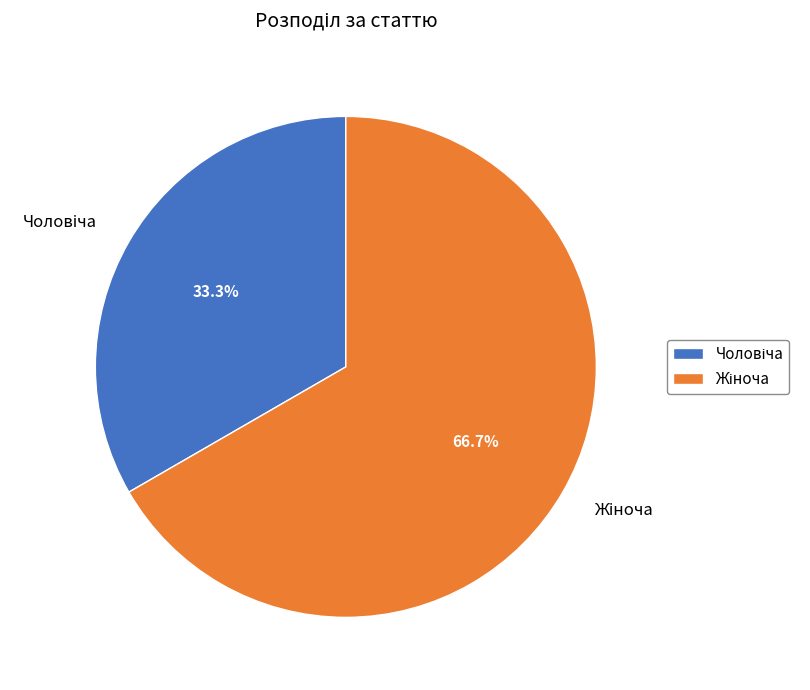

How many slices are in this pie chart?

2